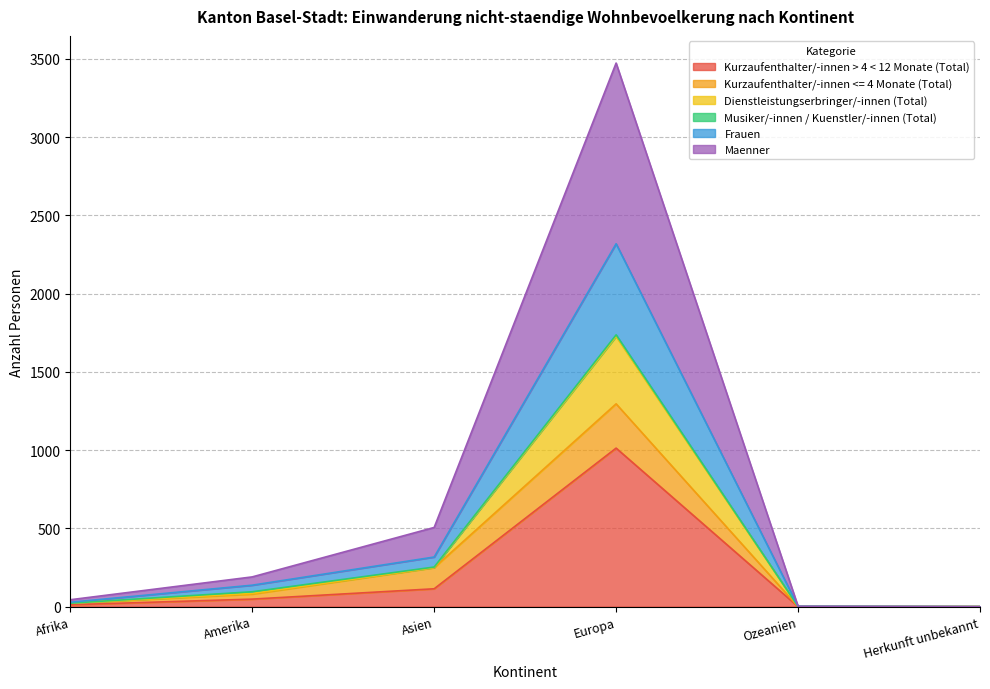

How many interior local peaks does the Frauen series have?

1